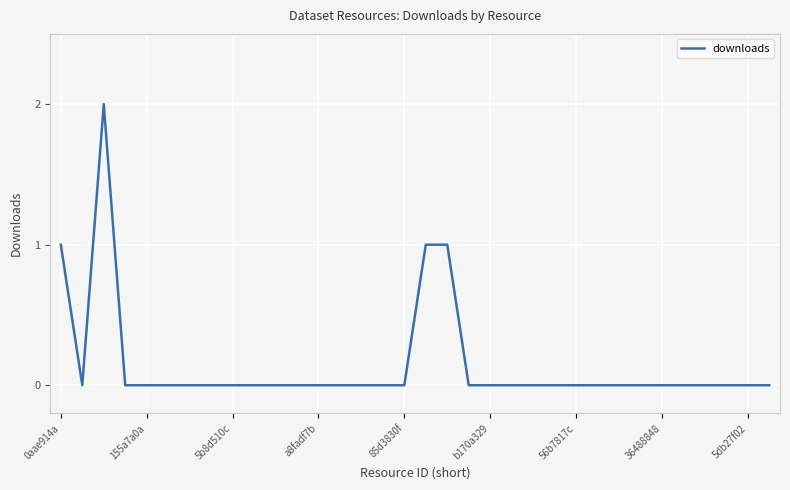

Is it true that the value at 0aae914a is 0?

False